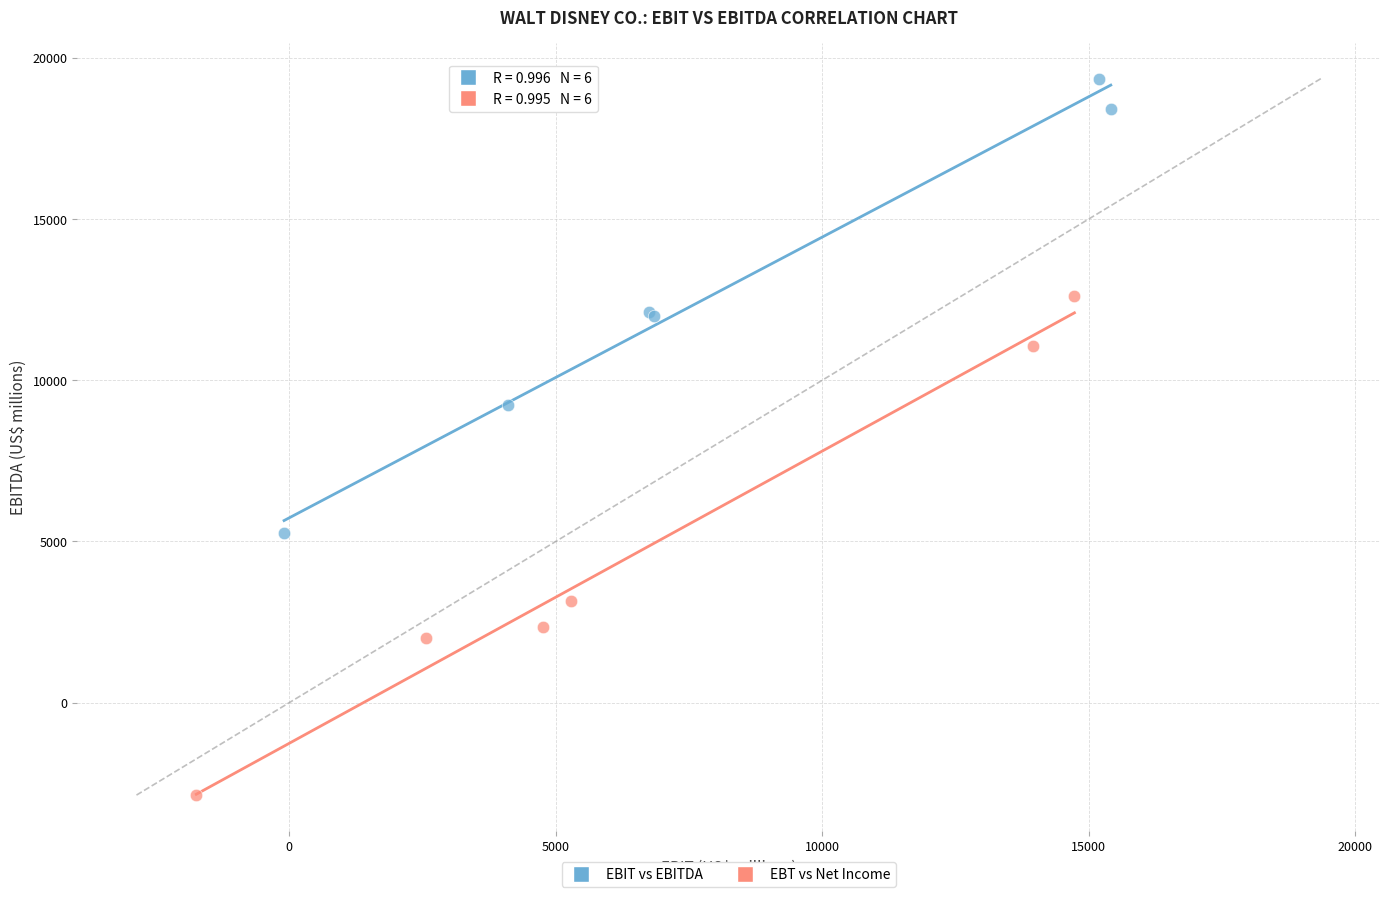

Which series has the widest spread of Y values?

EBT vs Net Income